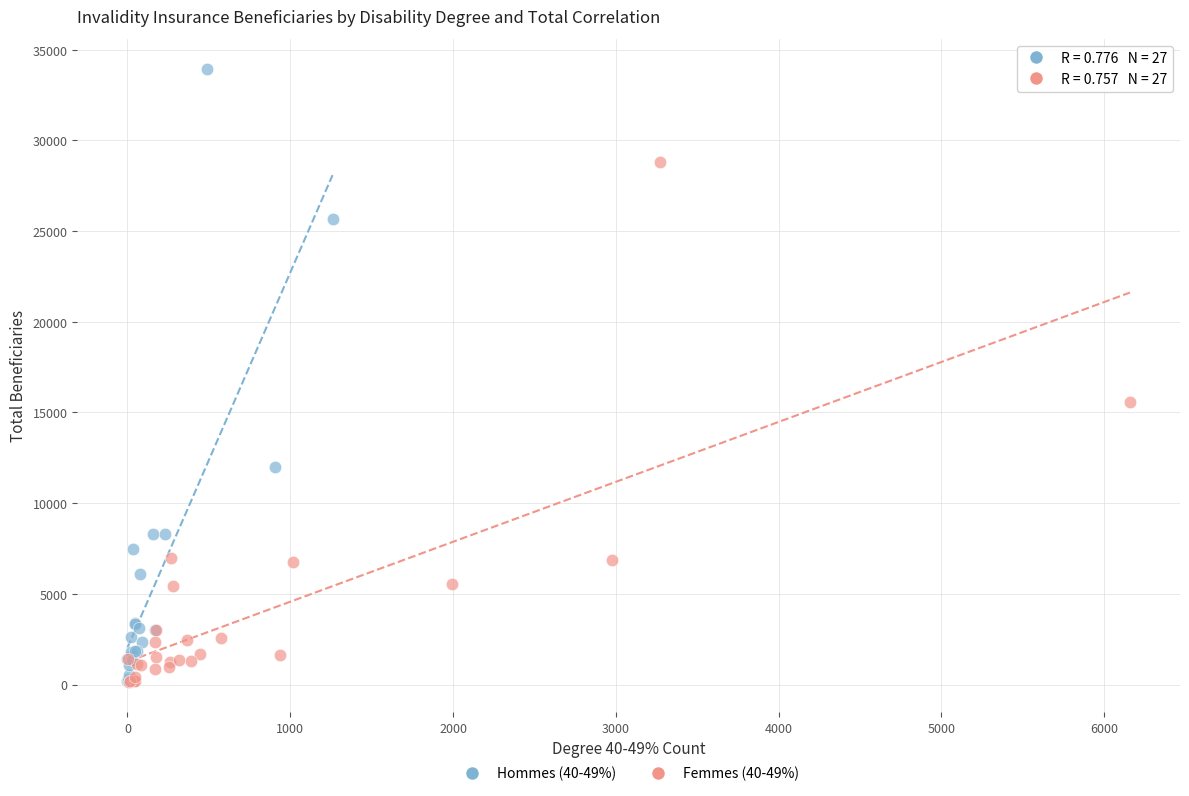

Which series has the widest spread of Y values?

Hommes (40-49%)